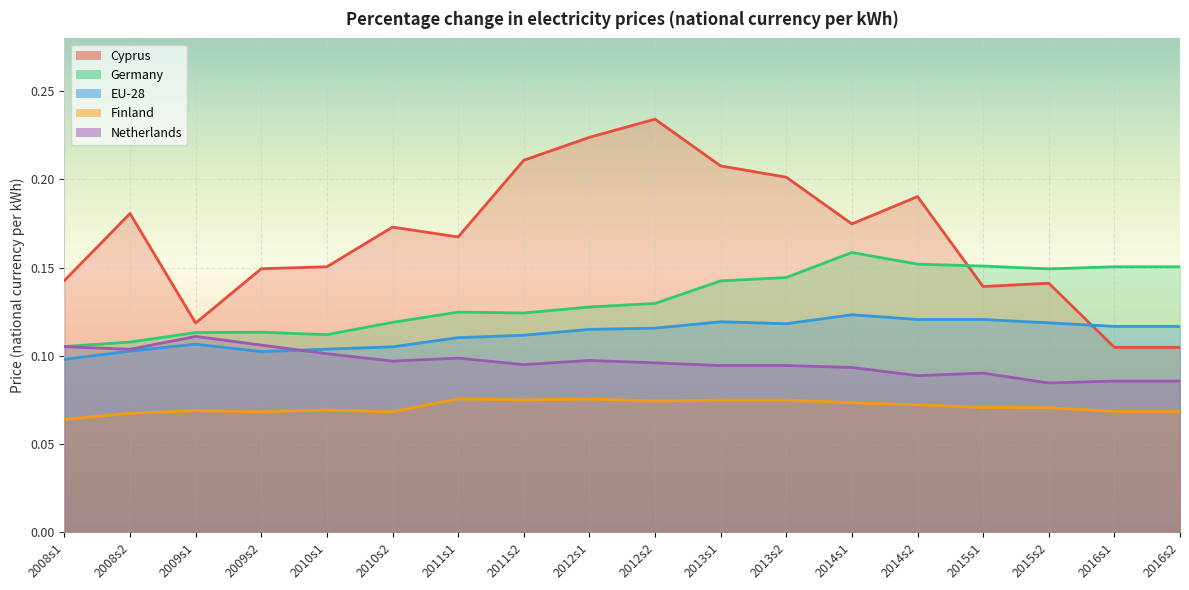

At which label does Cyprus reach its peak?

2012s2